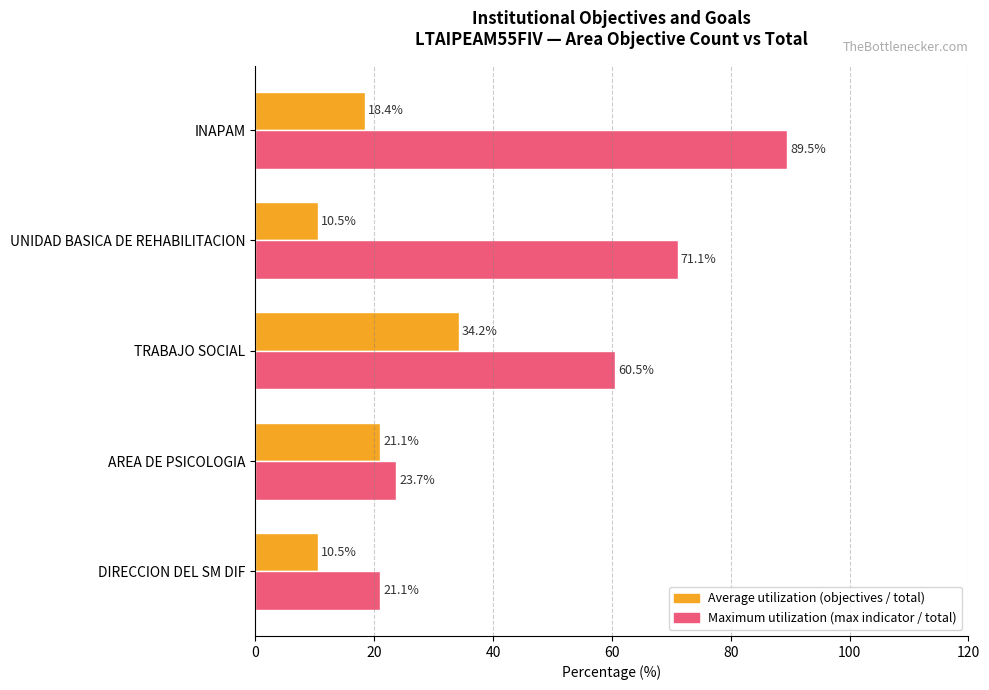

At which category is the sum across all series the highest?

INAPAM